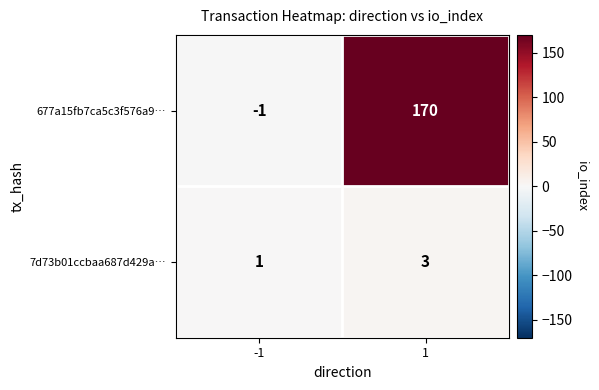

True or false: 677a15fb7ca5c3f576a9… has a value of -2 at -1.

False